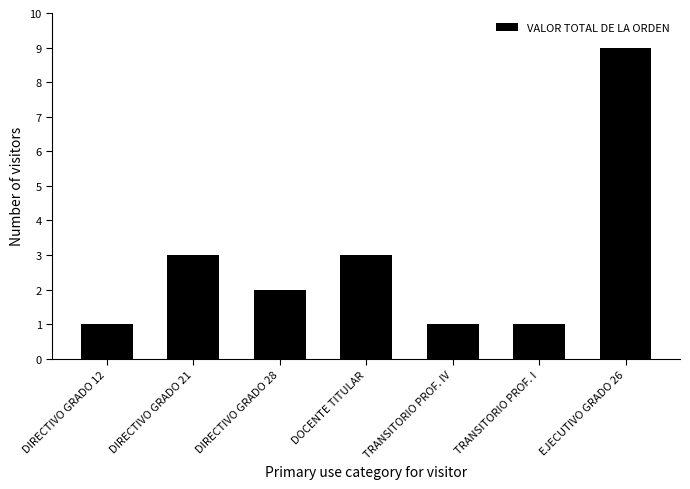

Which category has the highest value across all series?

EJECUTIVO GRADO 26